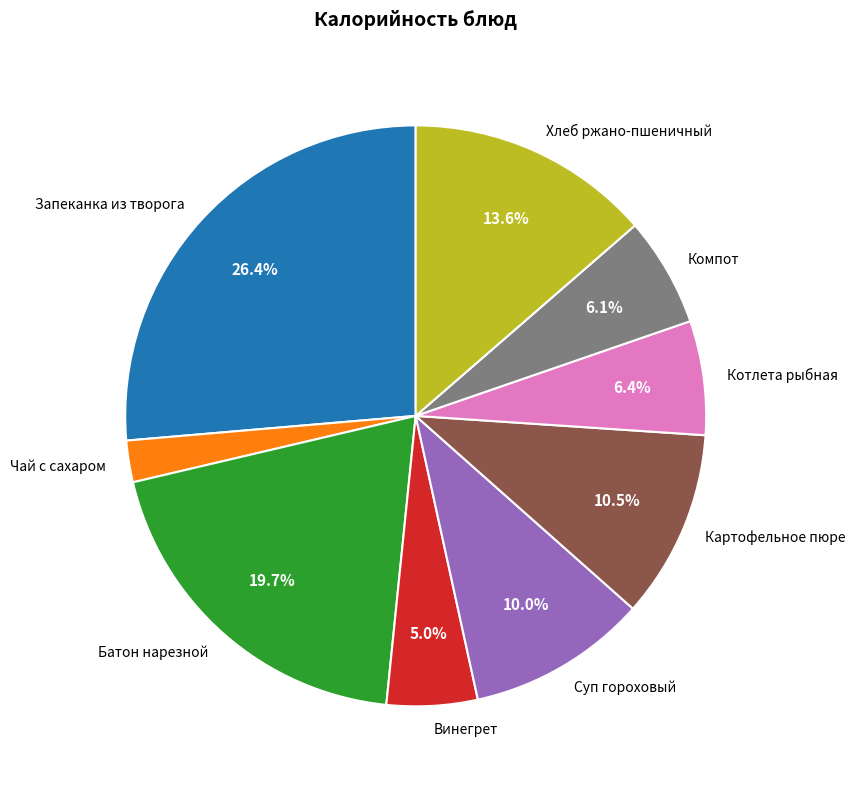

Which category has the biggest portion of the pie?

Запеканка из творога